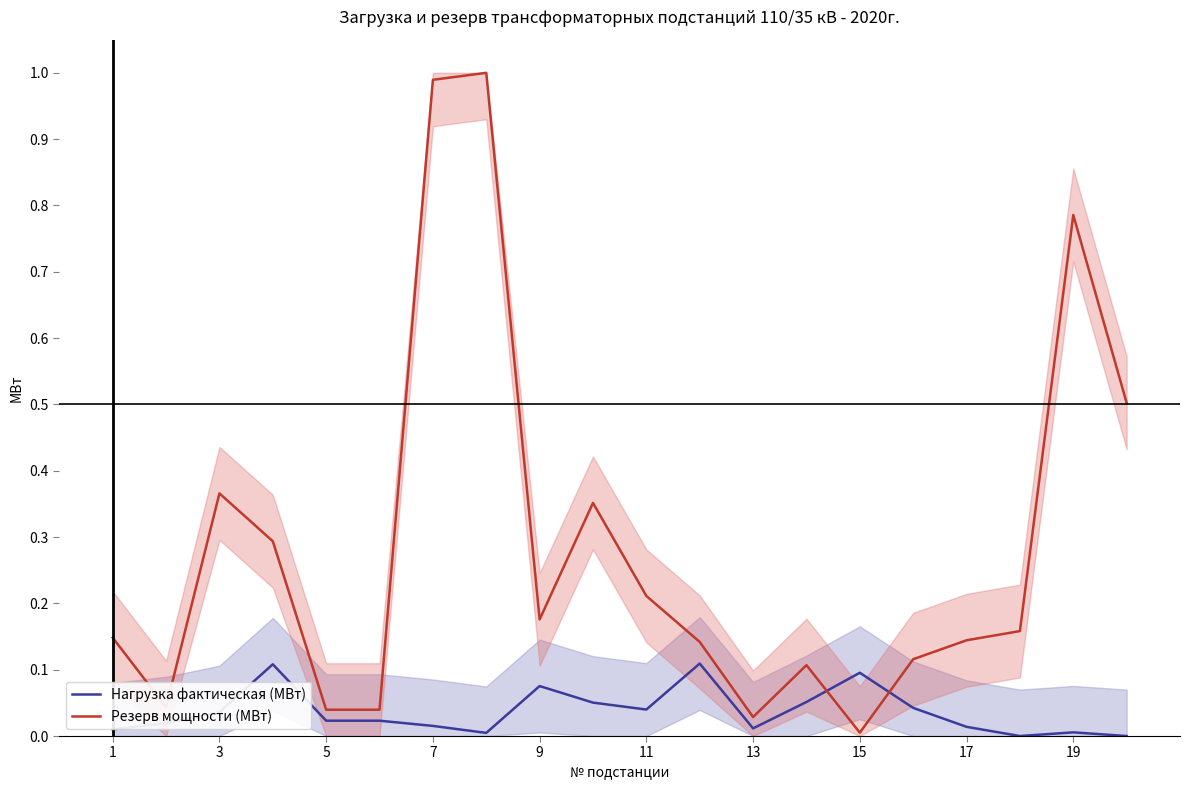

Is it true that Нагрузка фактическая (МВт) equals 0.1 at 11?

False